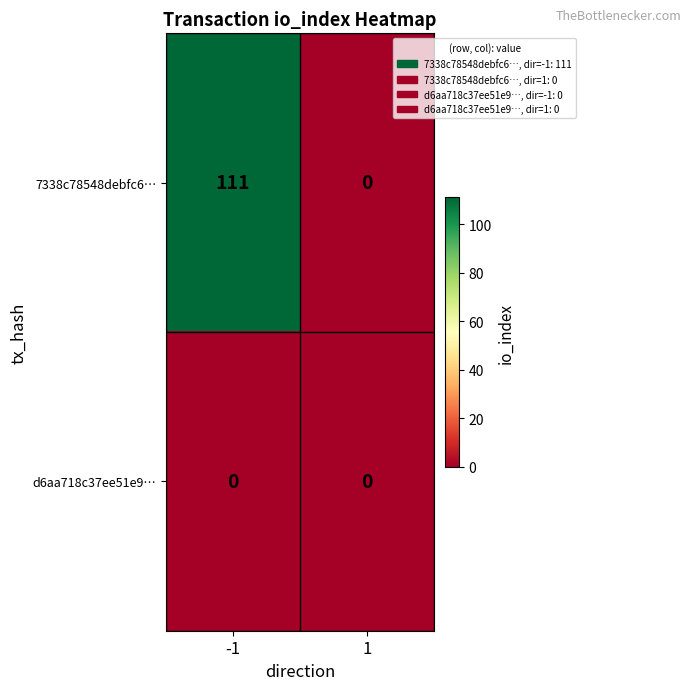

What is the spread (max minus min) of values at -1?

111